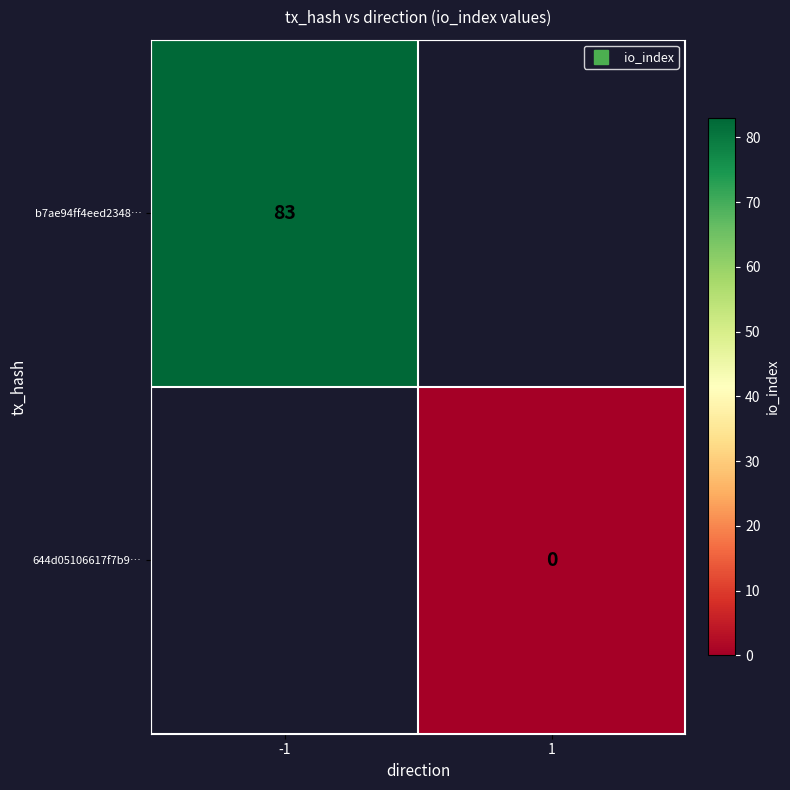

What is the greatest value displayed?

83.0